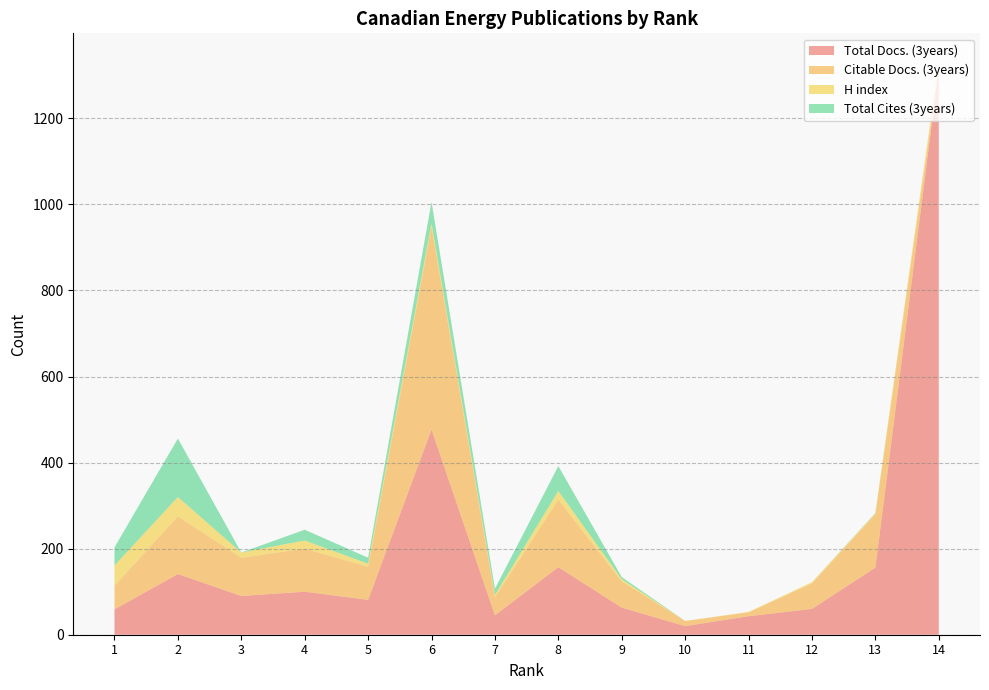

Reading left to right, extract all data points from this chart.

Total Docs. (3years): 1=59	2=141	3=90	4=100	5=81	6=477	7=45	8=157	9=63	10=20	11=43	12=60	13=156	14=1316
Citable Docs. (3years): 1=55	2=134	3=89	4=100	5=77	6=471	7=42	8=157	9=61	10=12	11=9	12=59	13=124	14=0
H index: 1=47	2=45	3=12	4=19	5=7	6=8	7=5	8=20	9=5	10=0	11=1	12=3	13=2	14=15
Total Cites (3years): 1=42	2=136	3=0	4=25	5=14	6=50	7=15	8=58	9=5	10=0	11=0	12=0	13=1	14=0